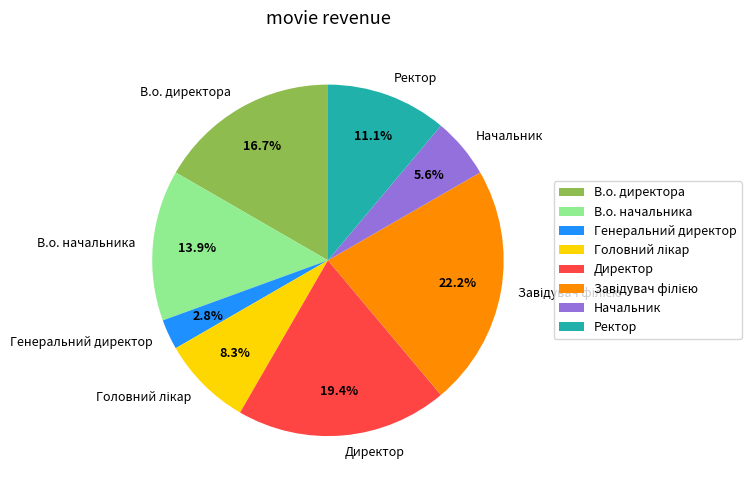

The В.о. начальника slice represents 14% of the pie. True or false?

True